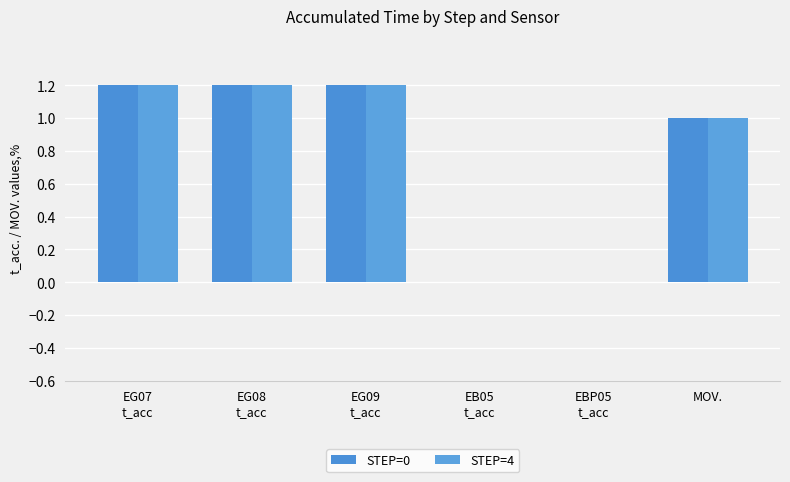

The STEP=0 series shows 0.0 at EBP05
t_acc. True or false?

True